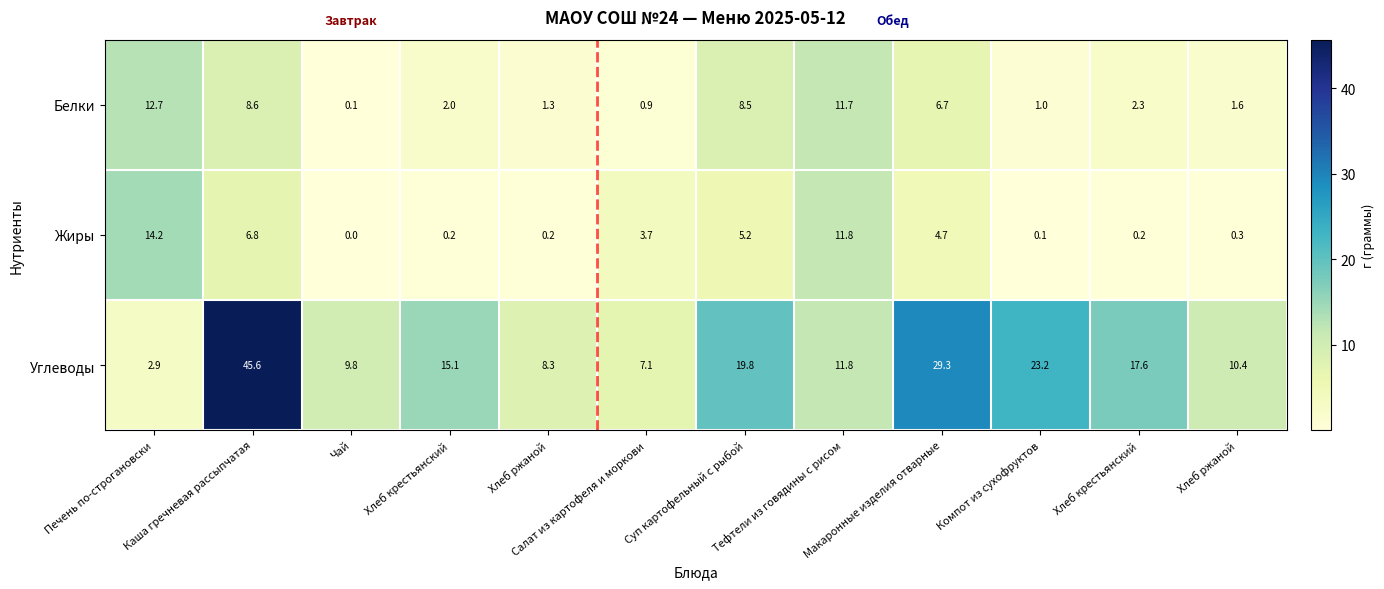

Count the number of categories in the chart.

12